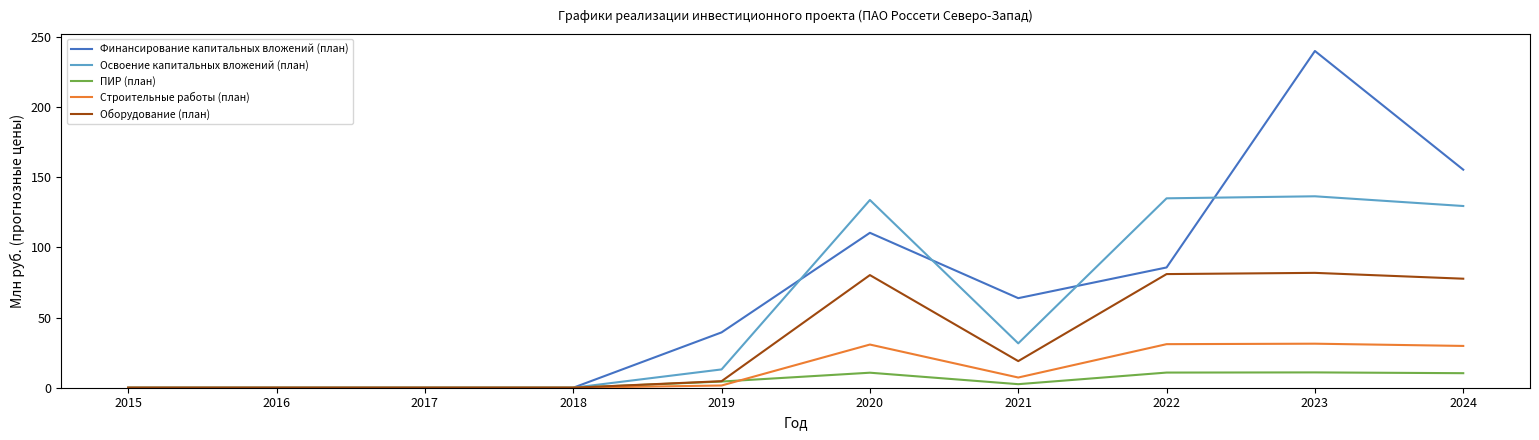

True or false: Финансирование капитальных вложений (план) has more than 1 interior local peaks.

True